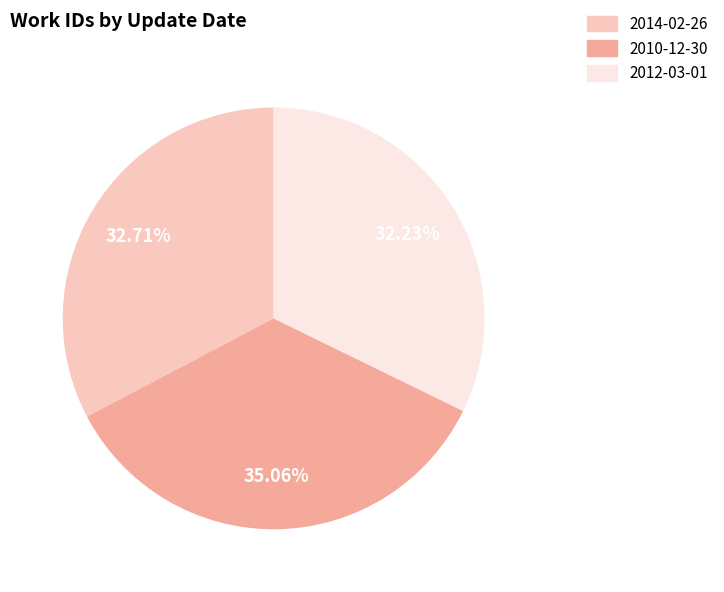

What is the largest slice in the pie chart?

2010-12-30